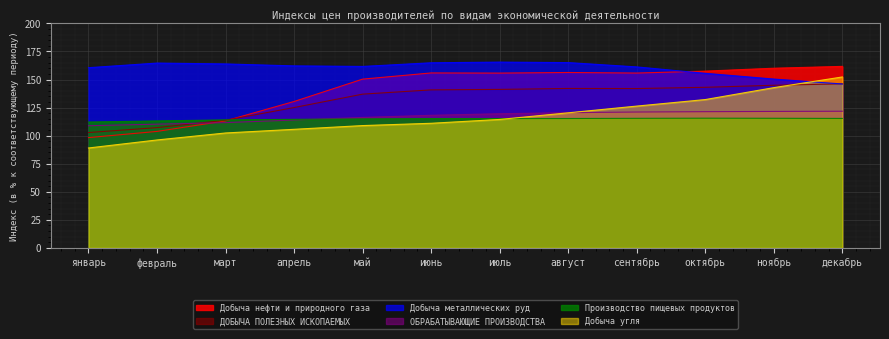

How many distinct data groups are displayed?

6